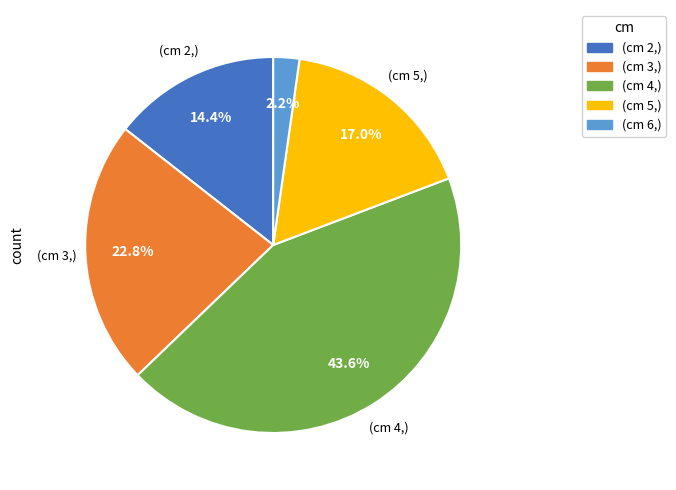

Is there any slice that represents more than half of the pie?

No